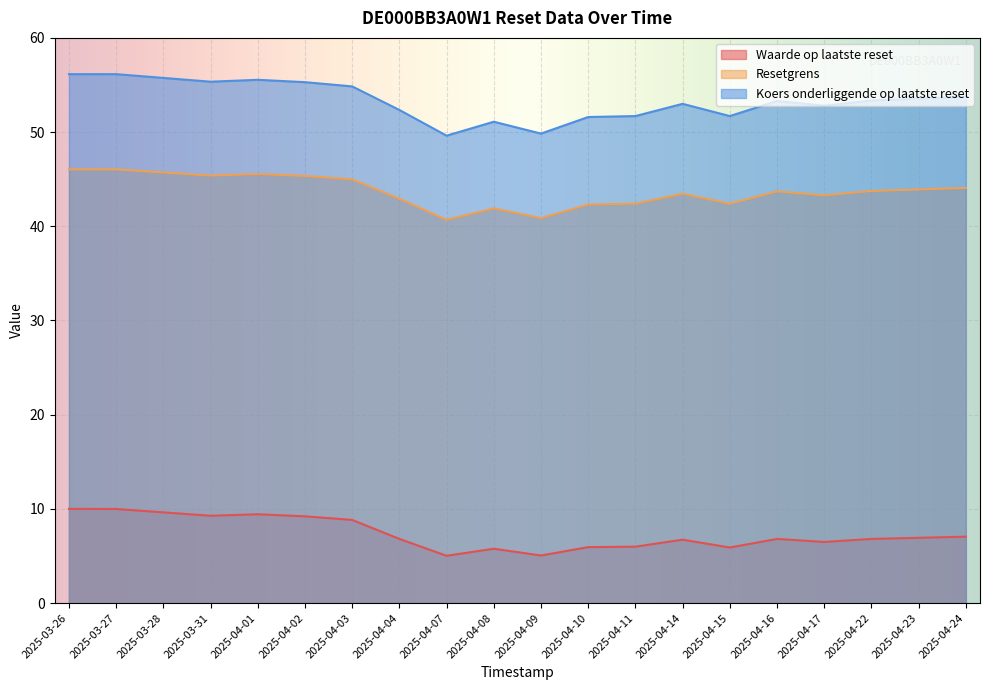

True or false: Koers onderliggende op laatste reset and Waarde op laatste reset cross at least once.

False